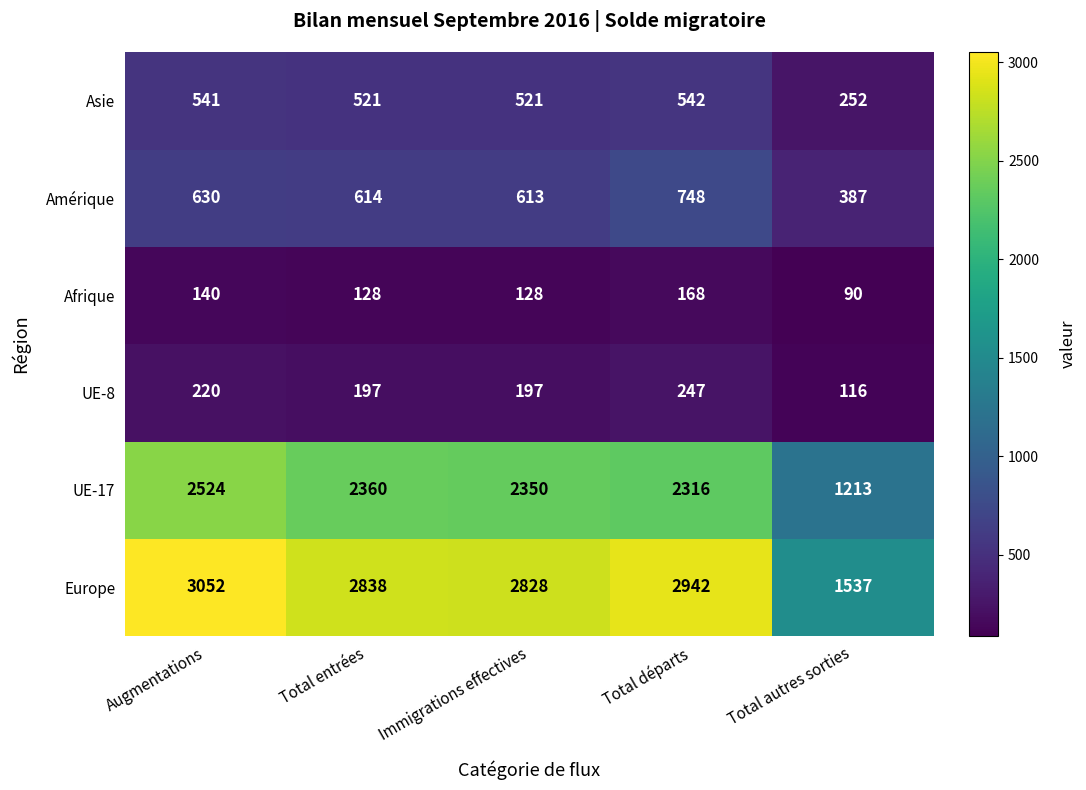

What is the total value across all series at Immigrations effectives?

6637